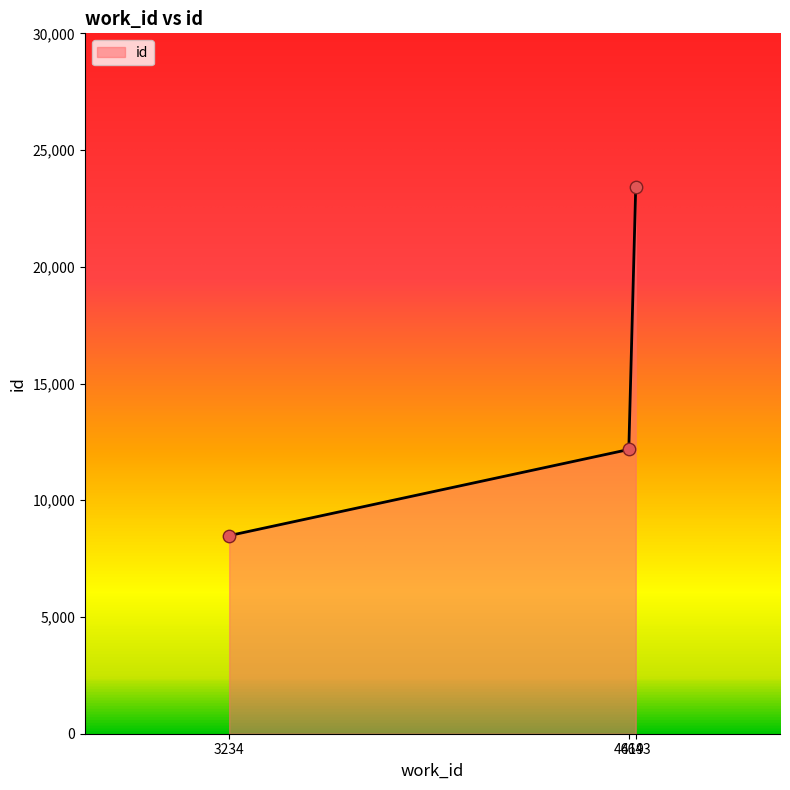

What is the change in value from 3234 to 4619?

+3689